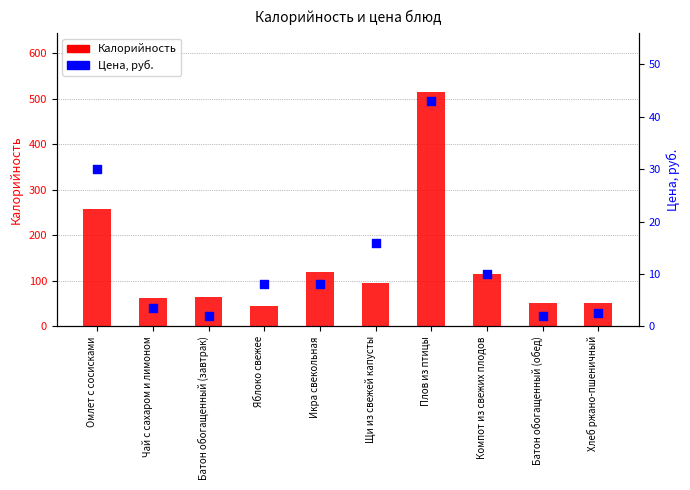

Which series contains the highest Y value?

Калорийность